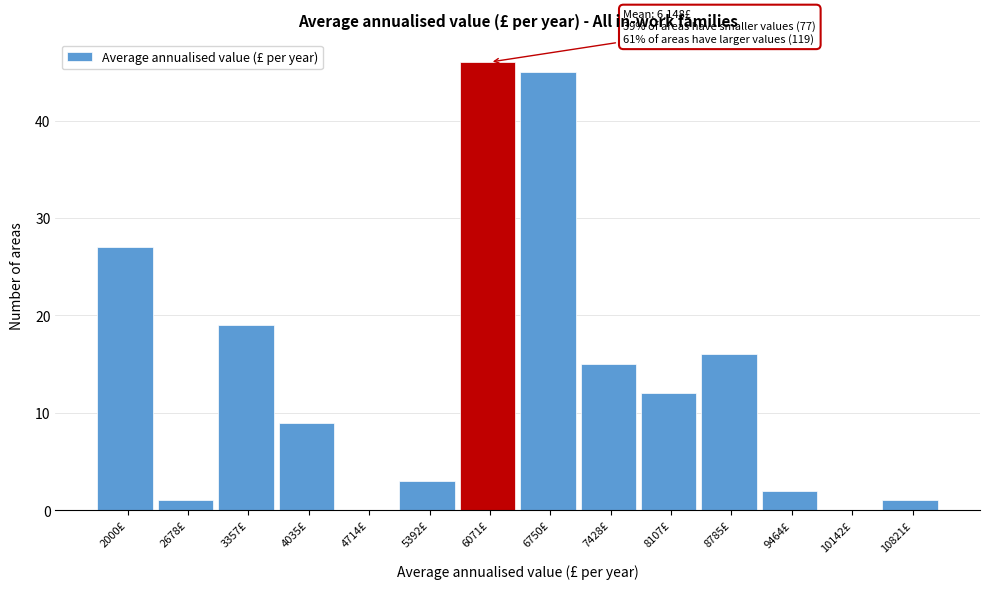

Reading right to left, extract all data points from this chart.

10821£=1	10142£=0	9464£=2	8785£=16	8107£=12	7428£=15	6750£=45	6071£=46	5392£=3	4714£=0	4035£=9	3357£=19	2678£=1	2000£=27